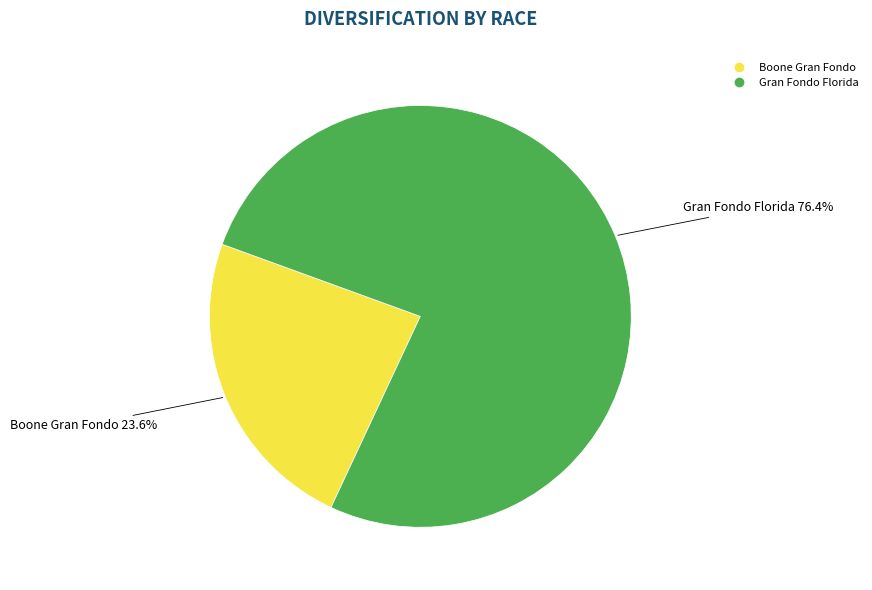

True or false: Gran Fondo Florida accounts for 76% of the total.

True